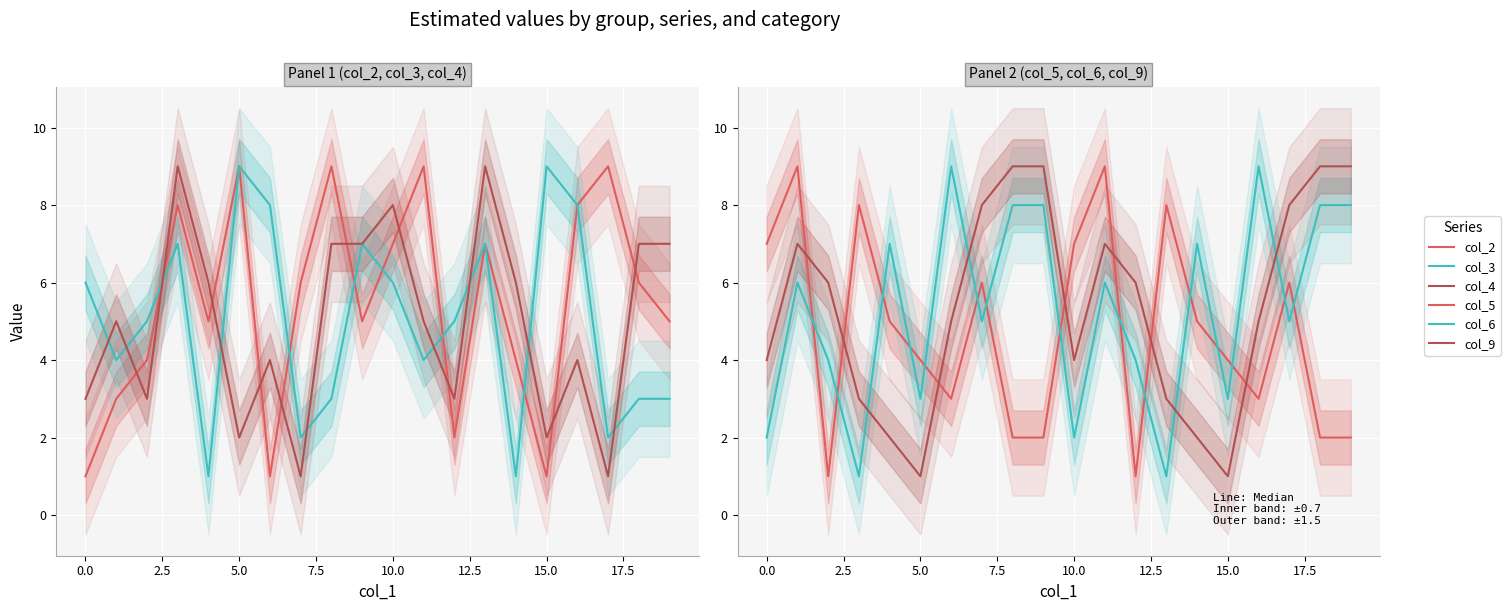

How many data points in col_2 are less than 6?

10